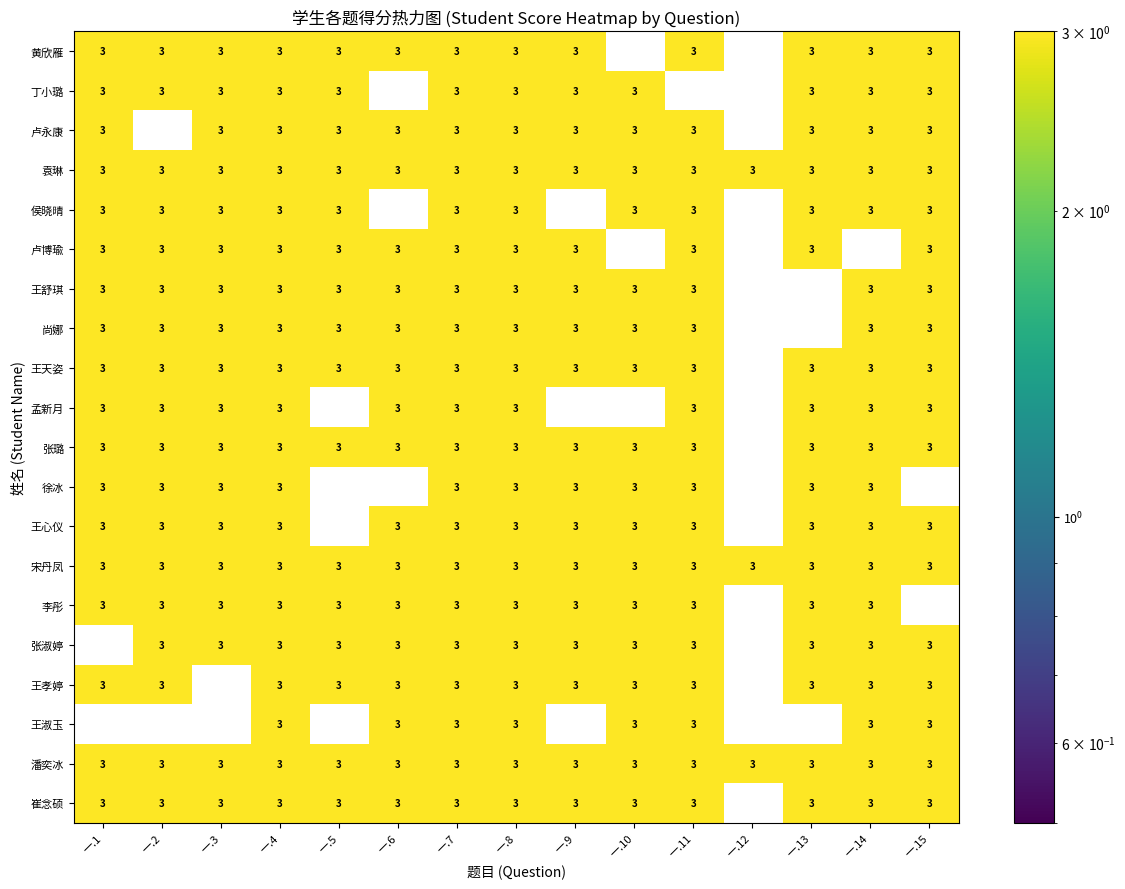

What is the difference between the highest and lowest values at 一.13?

3